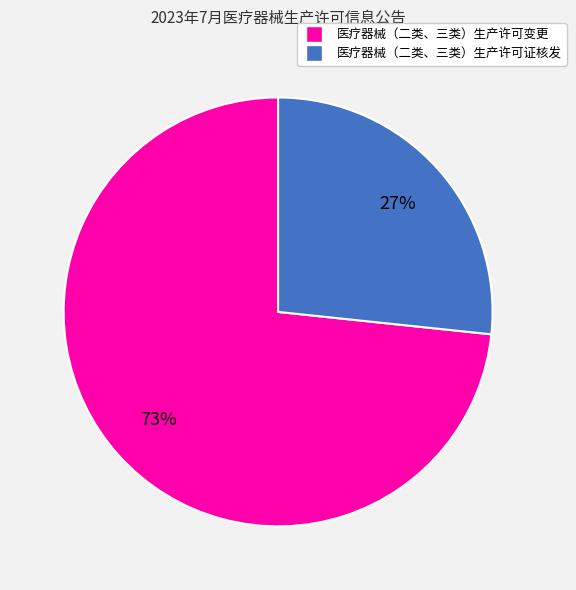

Which category accounts for the majority?

医疗器械（二类、三类）生产许可变更